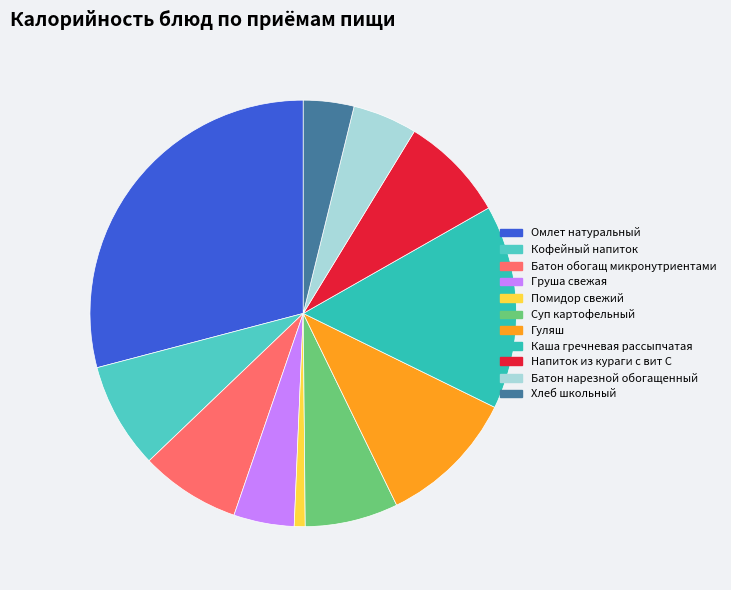

How many slices are in this pie chart?

11